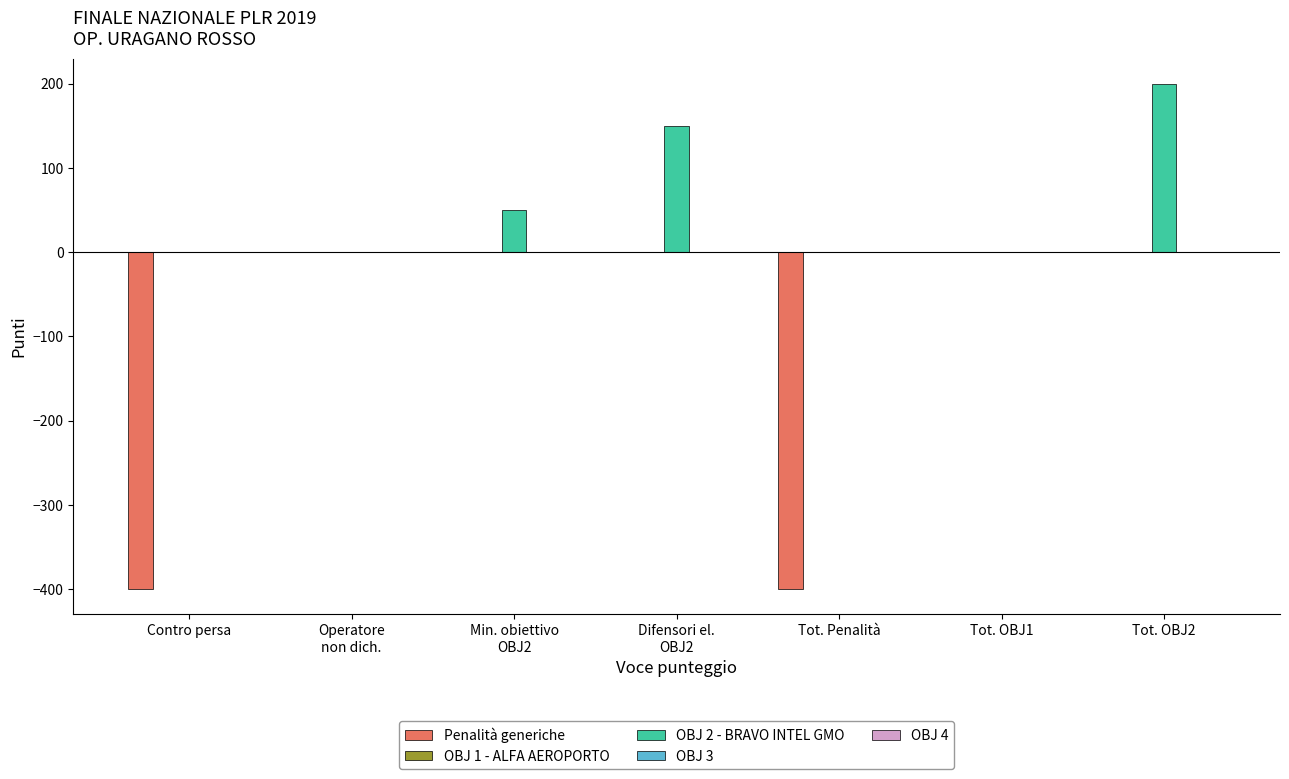

Which series changed the most between Operatore
non dich. and Difensori el.
OBJ2?

OBJ 2 - BRAVO INTEL GMO